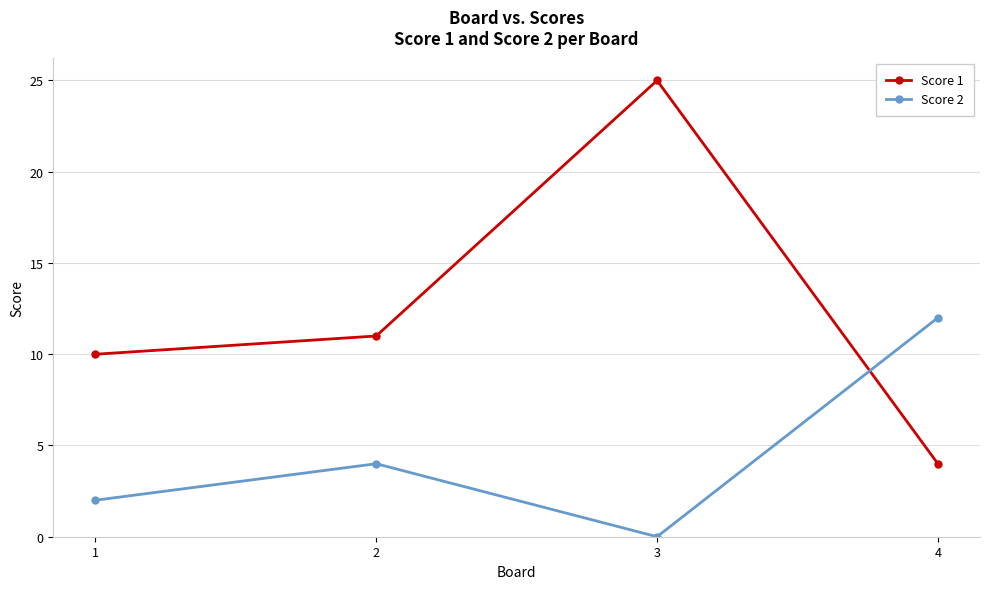

Which series has the largest range (max minus min)?

Score 1